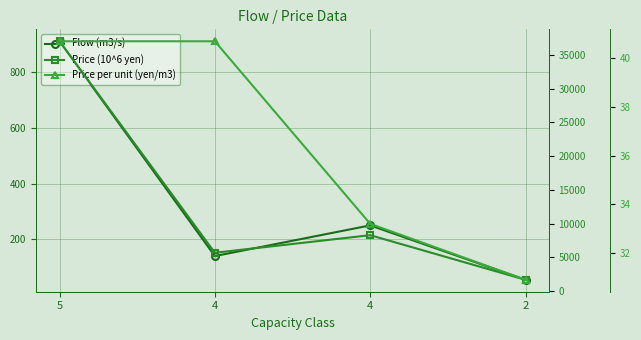

Which series changed the most between 4 and 2?

Price (10^6 yen)